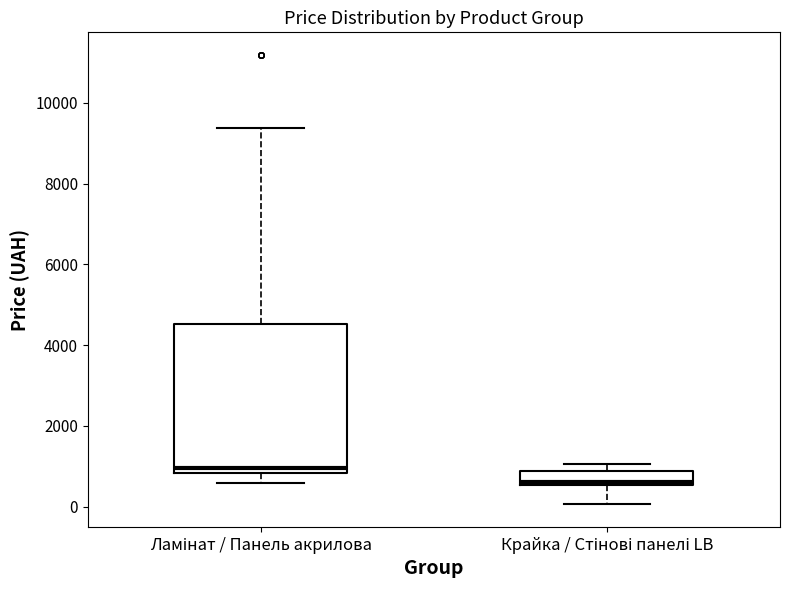

Comparing the boxes themselves (not the whiskers), which one is the tallest?

Ламінат / Панель акрилова